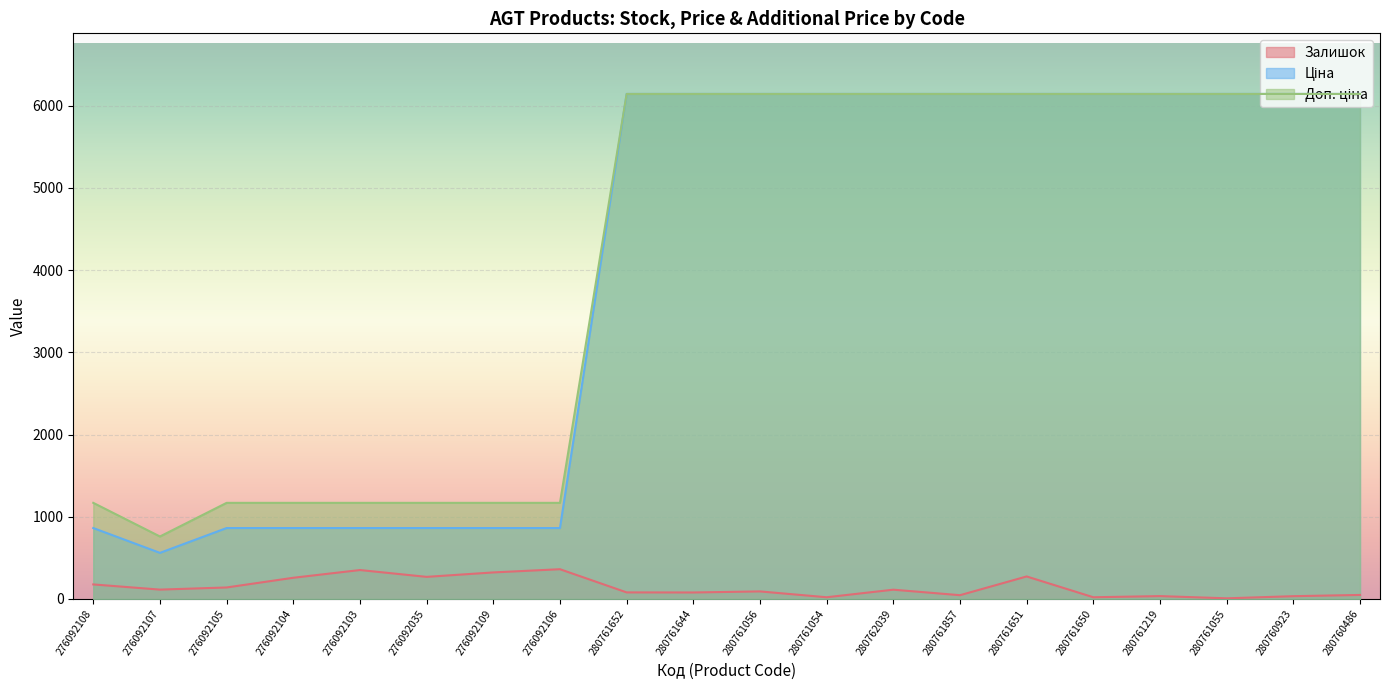

At which category is the sum across all series the highest?

280761651